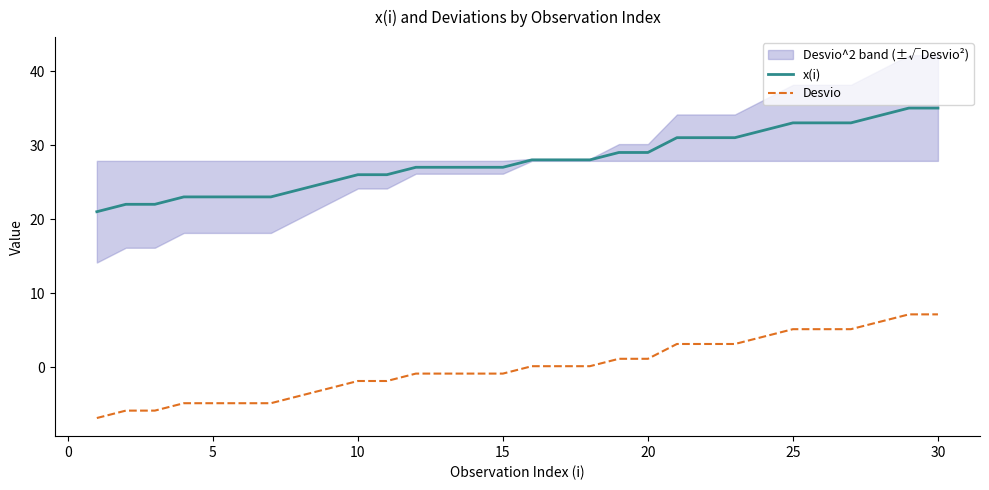

True or false: Desvio and x(i) intersect in this chart.

False